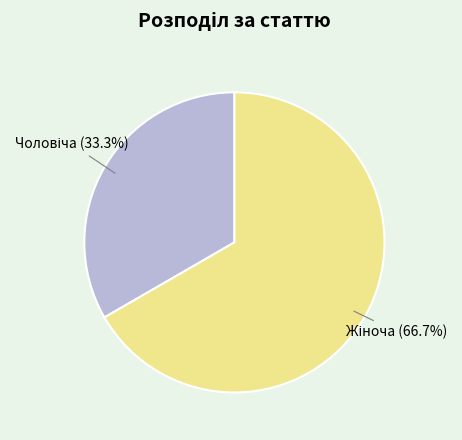

Is there a majority slice in this chart?

Yes